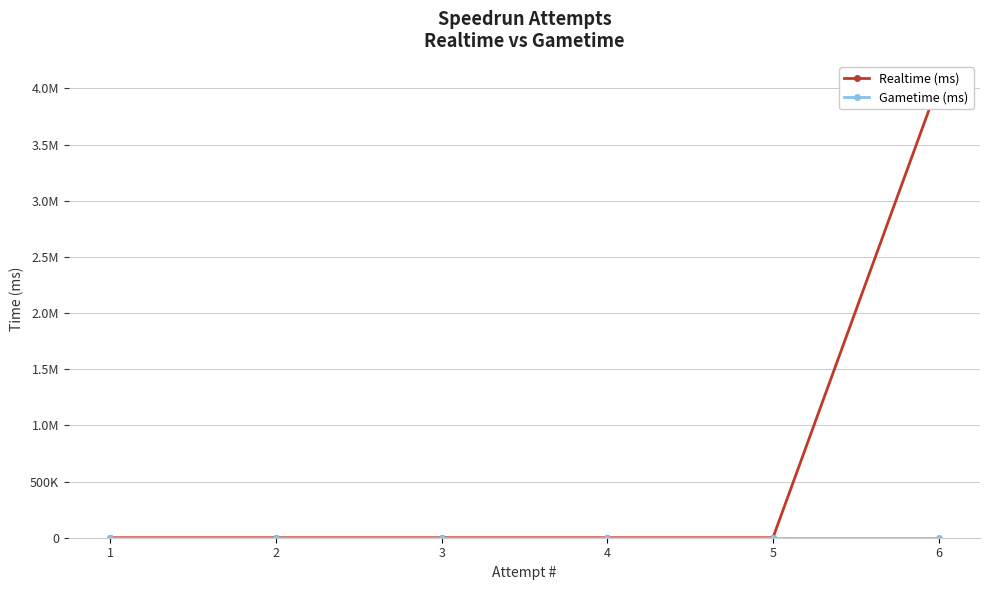

Count the number of categories in the chart.

6